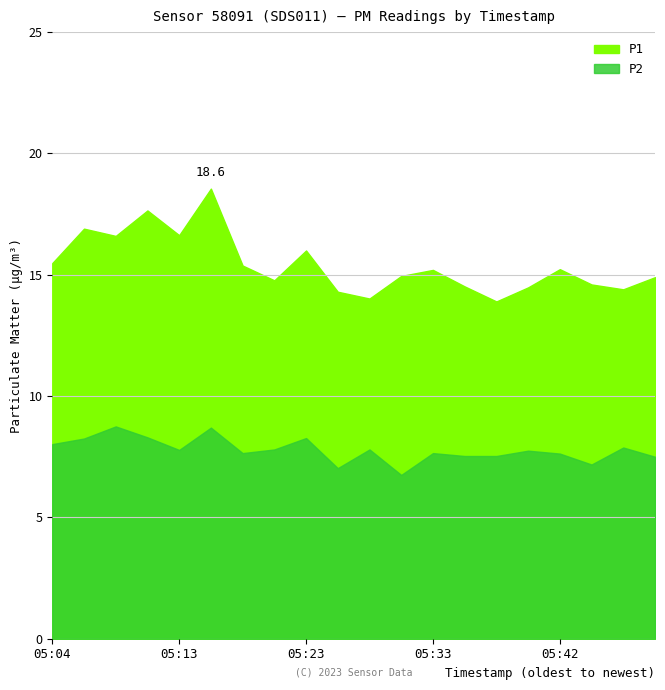

How many interior local valleys does the P2 series have?

5